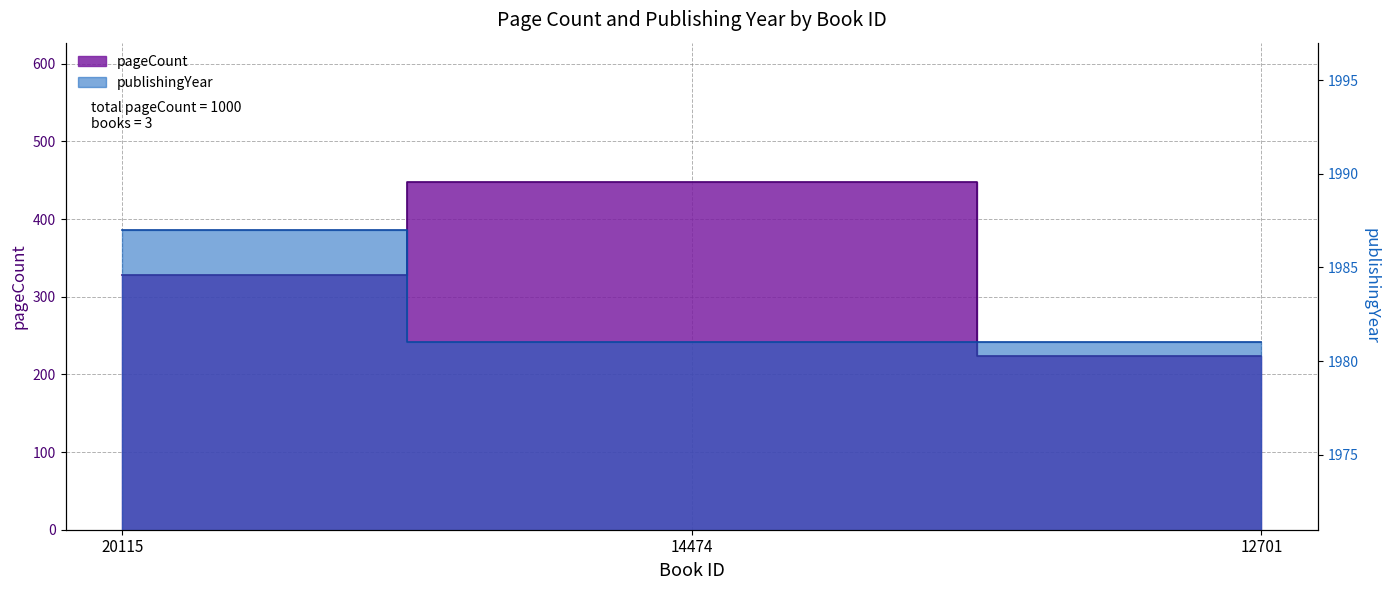

Rank the categories by pageCount value from lowest to highest.

12701, 20115, 14474